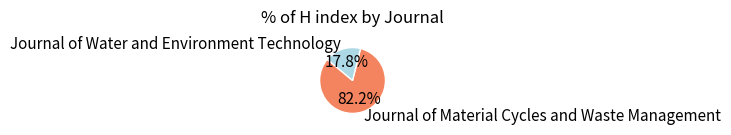

To the nearest percent, what is the average slice percentage?

50%